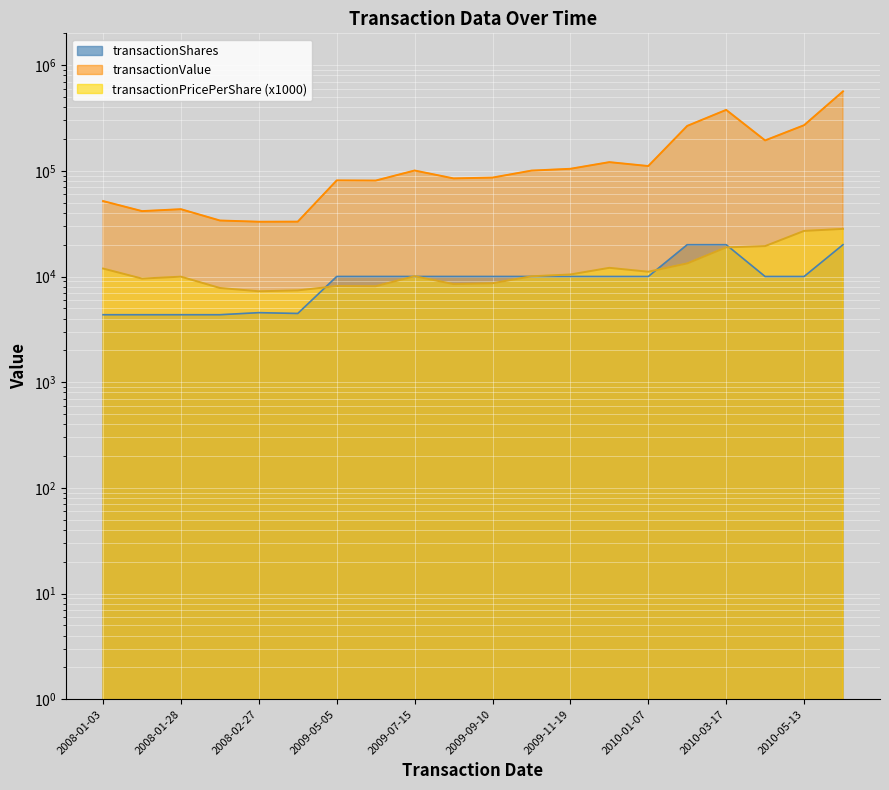

What is the maximum value shown in the chart?

564626.0